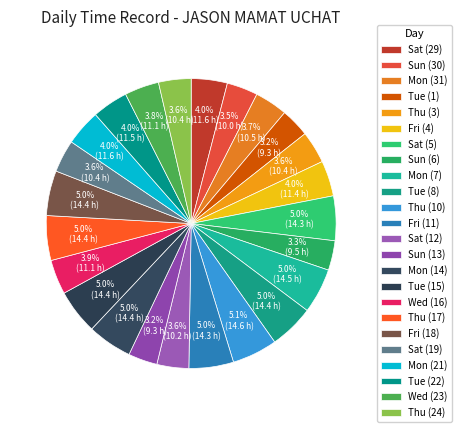

Which has a higher value, Fri (11) or Sat (19)?

Fri (11)